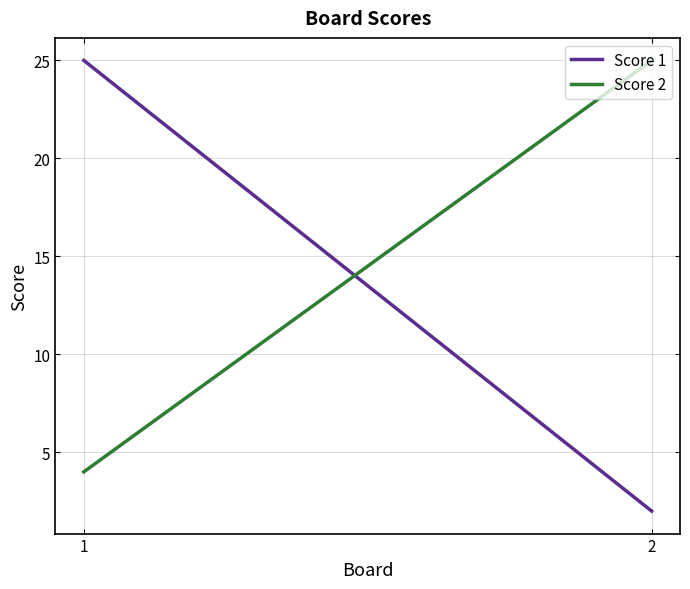

What is the value of the Score 1 point at the 1st from the left?

25